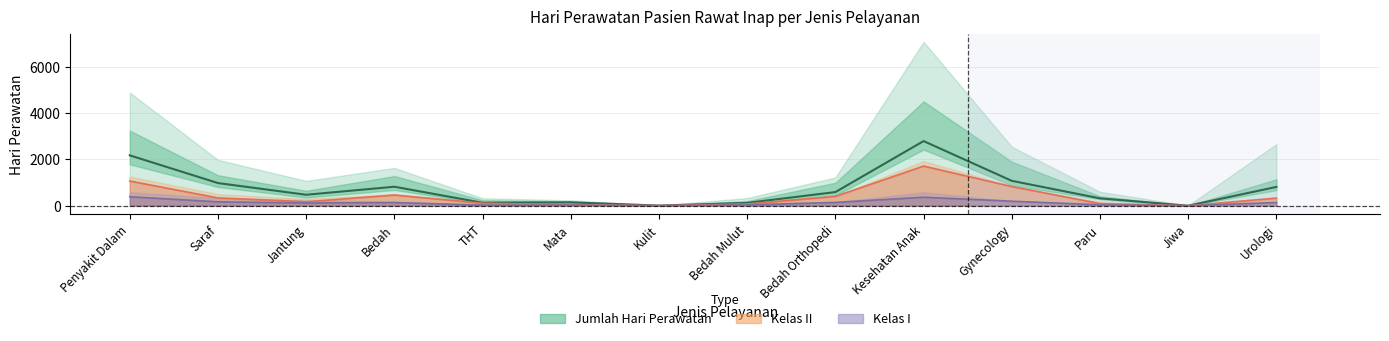

Is this an area chart (filled region under the line)?

No